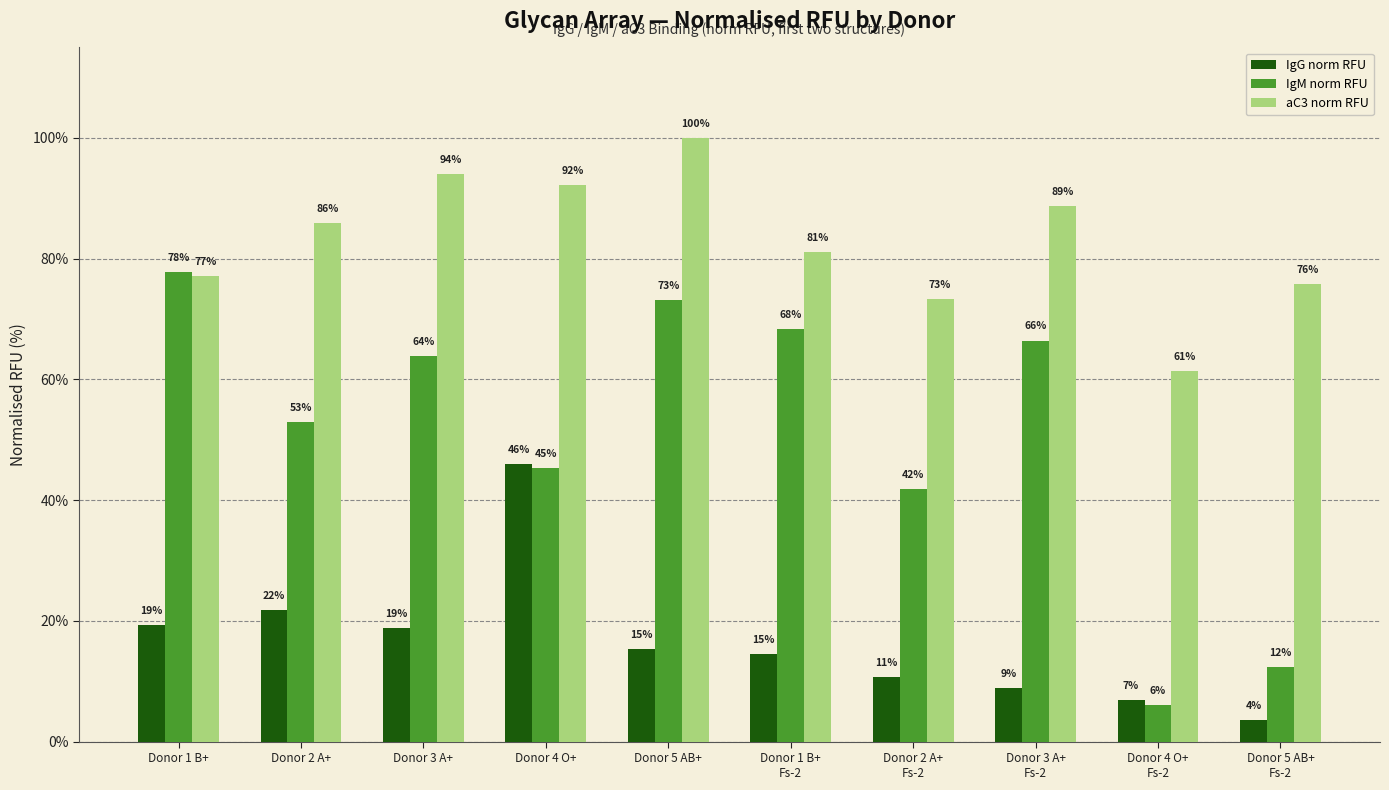

The IgM norm RFU series shows 66.0 at Donor 4 O+. True or false?

False